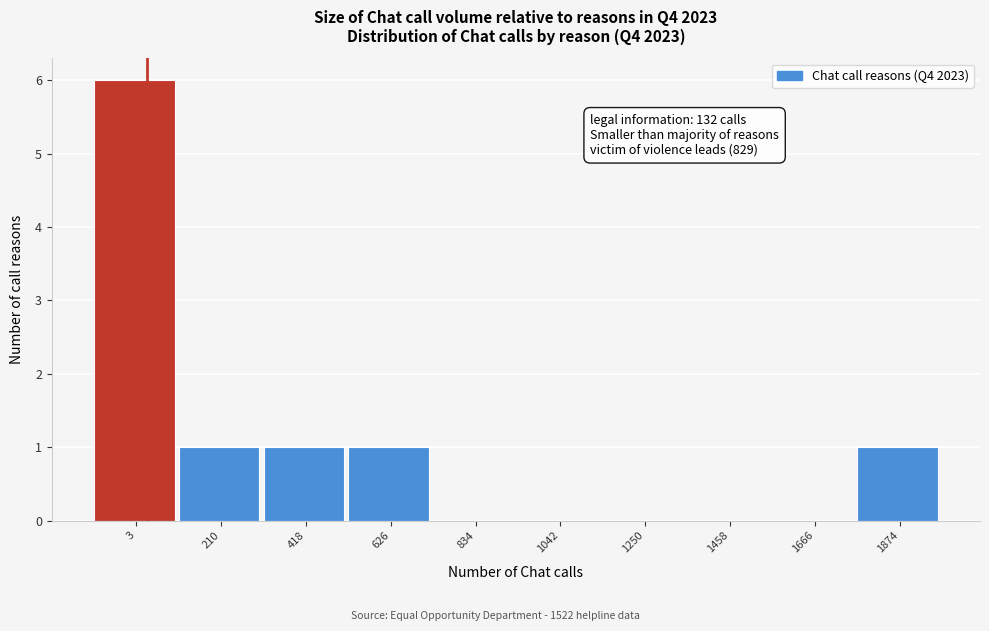

Reading right to left, transcribe all the data shown in this chart.

1874=1	1666=0	1458=0	1250=0	1042=0	834=0	626=1	418=1	210=1	3=6